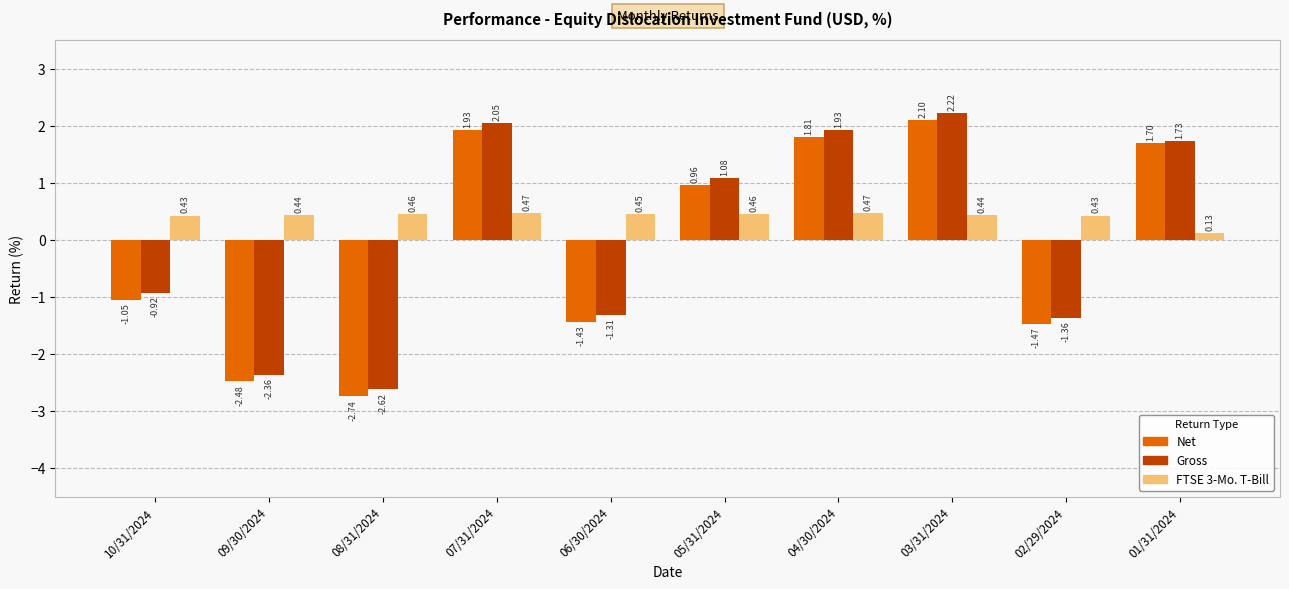

Which category has the highest value across all series?

03/31/2024